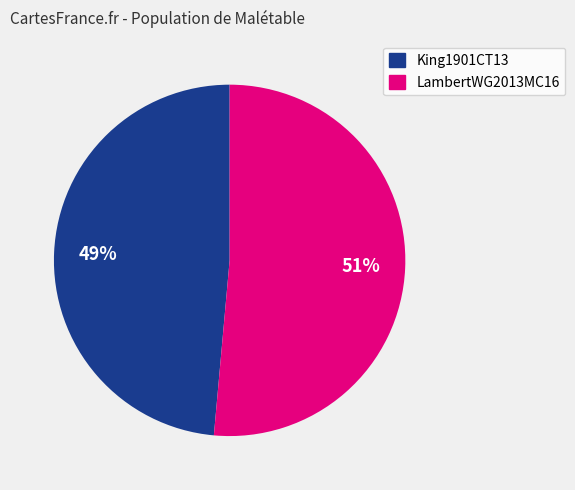

How many segments does this pie chart have?

2